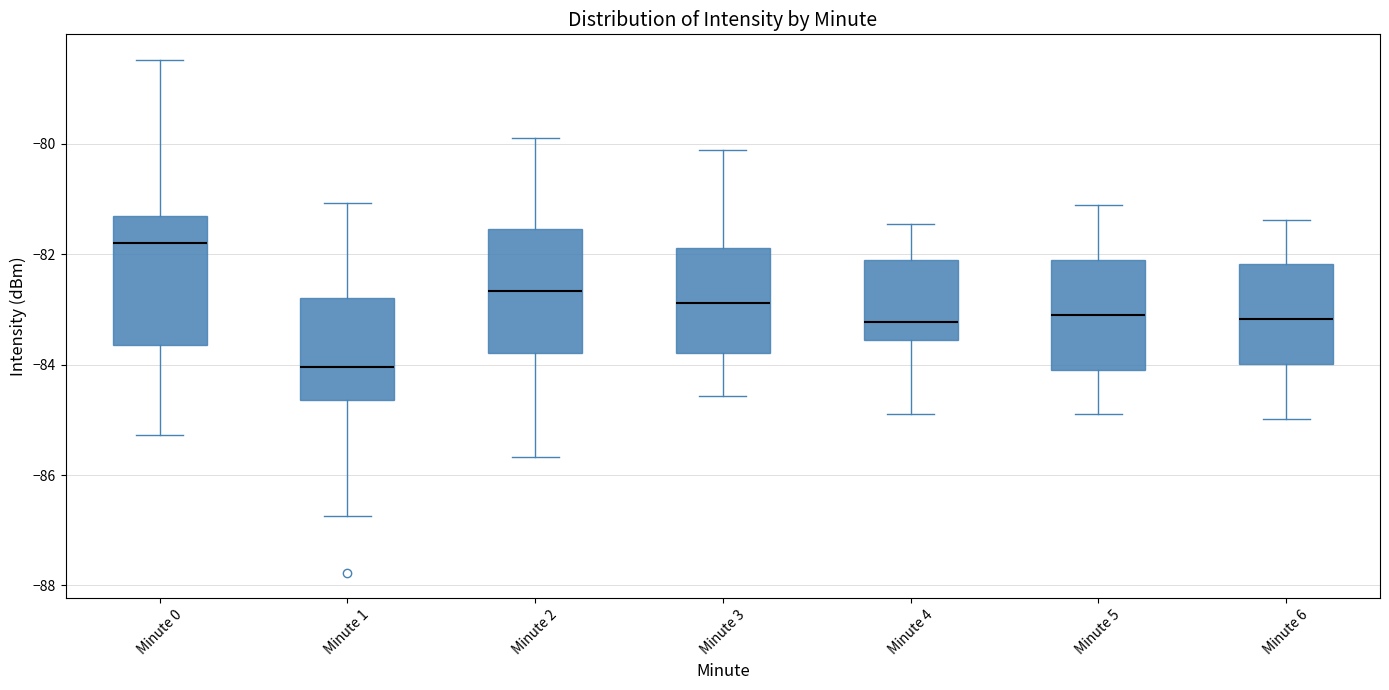

Where is the upper edge of the box for Minute 1 on the y-axis? The values are not printed on the chart, so give them approximately, as read against the axis.

-82.8